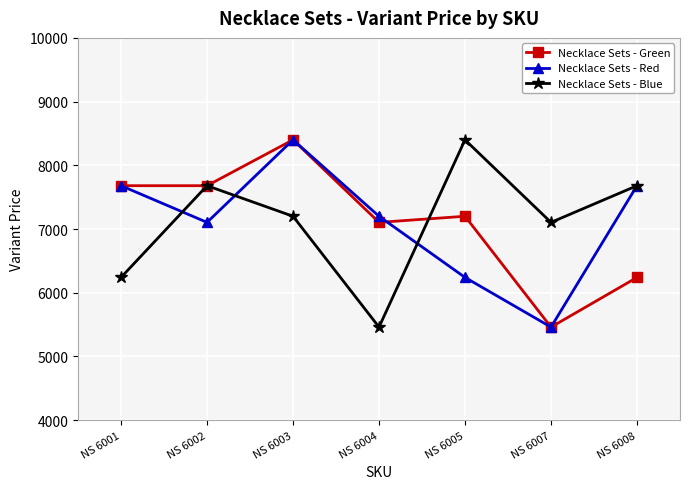

Reading left to right, list all the values displayed in this chart.

Necklace Sets - Green: NS 6001=7680	NS 6002=7680	NS 6003=8400	NS 6004=7104	NS 6005=7200	NS 6007=5460	NS 6008=6240
Necklace Sets - Red: NS 6001=7680	NS 6002=7104	NS 6003=8400	NS 6004=7200	NS 6005=6240	NS 6007=5460	NS 6008=7680
Necklace Sets - Blue: NS 6001=6240	NS 6002=7680	NS 6003=7200	NS 6004=5460	NS 6005=8400	NS 6007=7104	NS 6008=7680